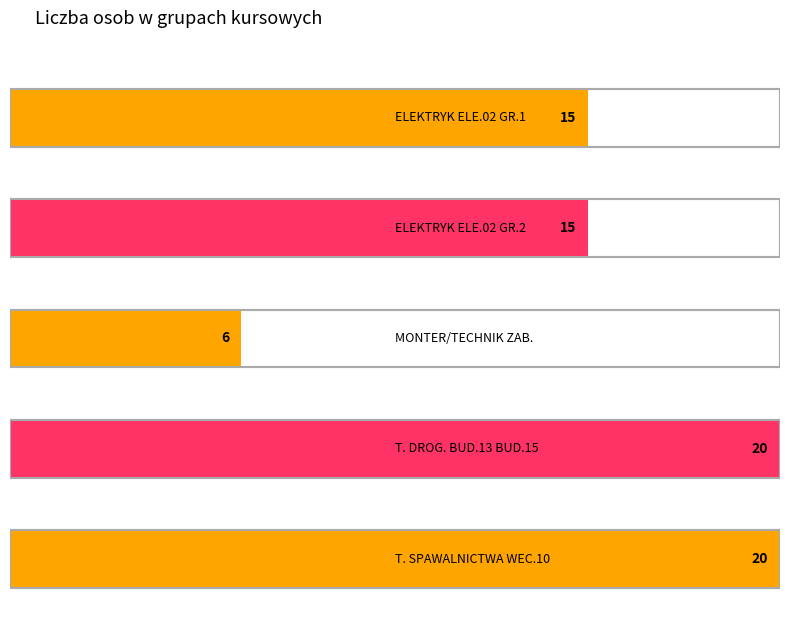

What is the change in value from ELEKTRYK ELE.02 GR.2 to MONTER/TECHNIK ZAB.?

-9